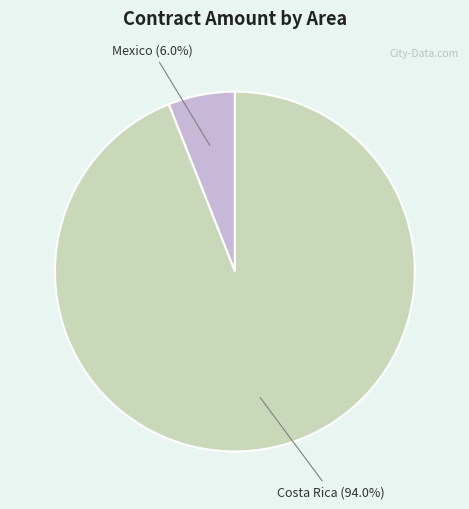

Which slice is the largest?

Costa Rica